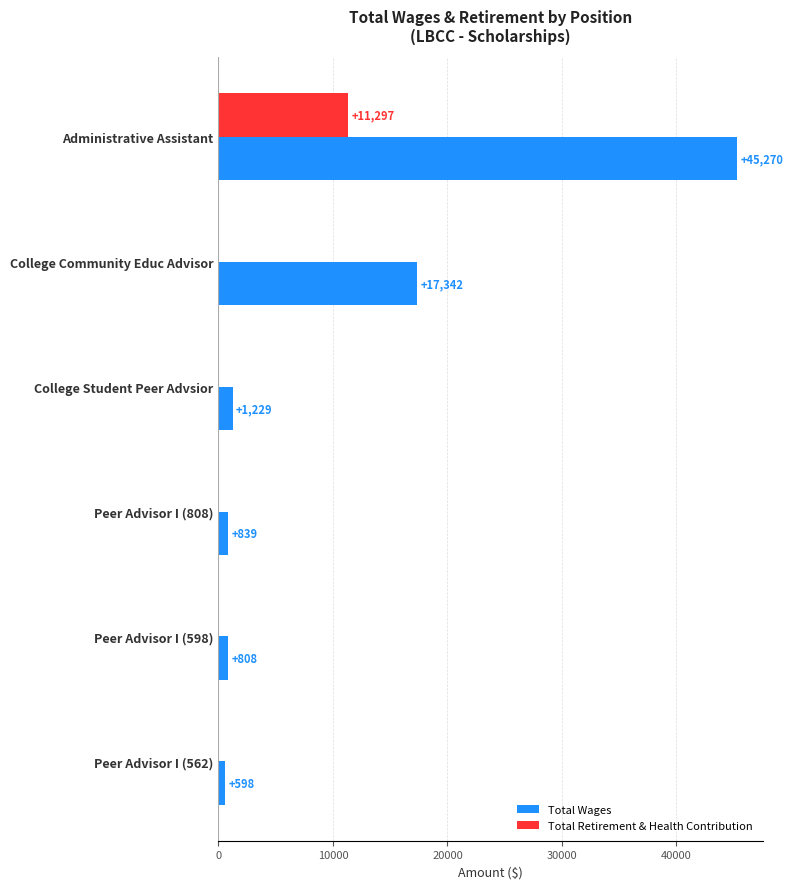

True or false: Total Retirement & Health Contribution has a value of 3761 at College Community Educ Advisor.

False